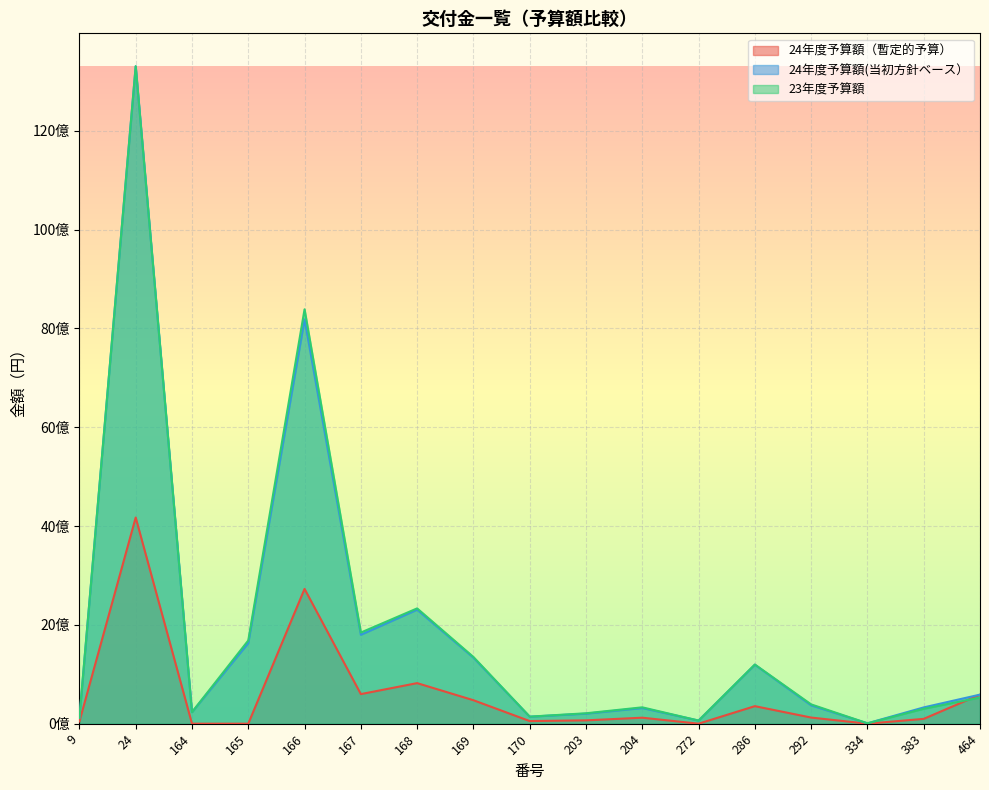

Rank the categories by 24年度予算額（暫定的予算） value from highest to lowest.

24, 166, 168, 167, 464, 169, 286, 292, 204, 383, 203, 170, 9, 164, 165, 272, 334